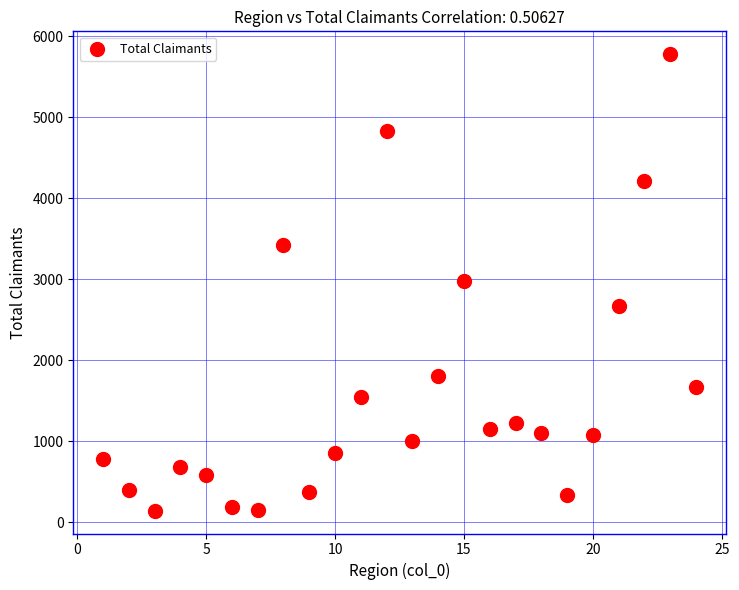

What is the range of X values (max minus min)?

23